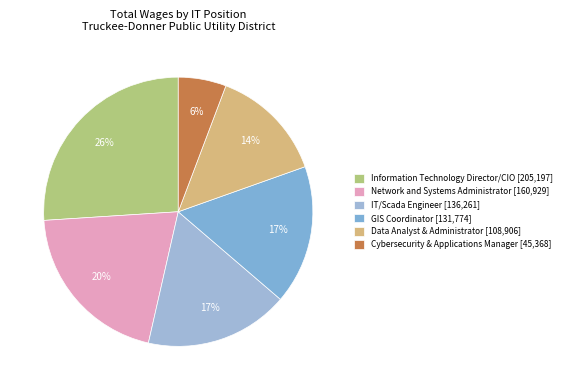

What portion of the pie excludes IT/Scada Engineer?

82.7%